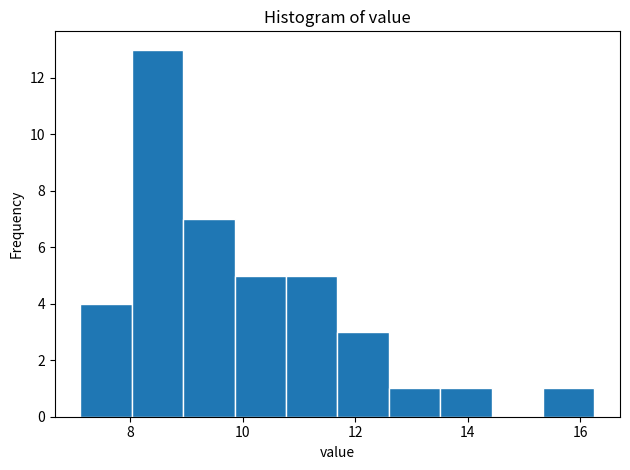

Reading left to right, list every bar in this chart as the range it spans on the x-axis followed by its height. Neither the bar edges nor the heights are printed on the chart, so give them approximately, as read against the axes.

7.2 to 8.0: 4
8.0 to 9.0: 13
9.0 to 9.8: 7
9.8 to 10.8: 5
10.8 to 11.6: 5
11.6 to 12.6: 3
12.6 to 13.6: 1
13.6 to 14.4: 1
14.4 to 15.4: 0
15.4 to 16.2: 1